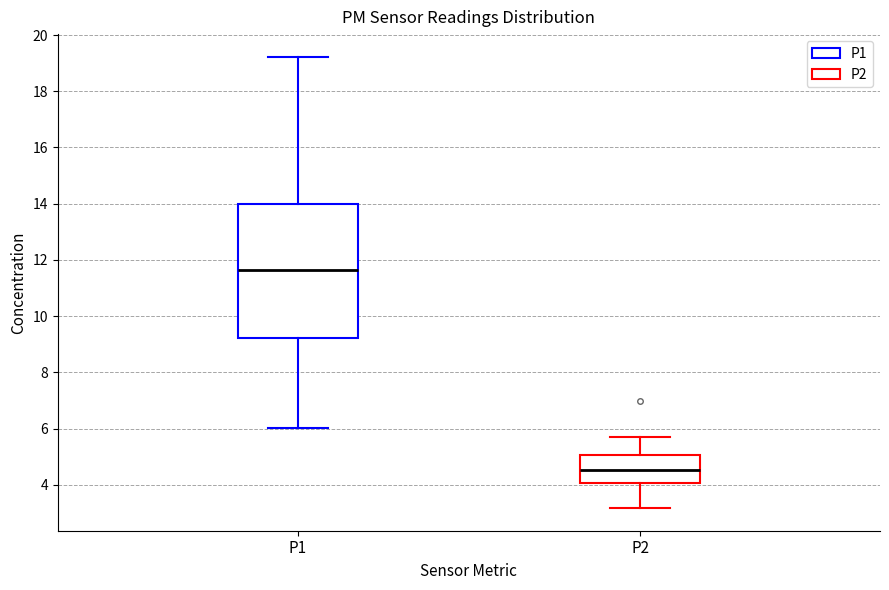

Reading left to right, transcribe this box plot: for each box, give where its median line is, the range the box spans, and where its two whiskers end, as read against the y-axis. The values are not printed on the chart, so give them approximately, as read against the axis.

P1: median 11.6, box 9.2 to 14.0, whiskers 6.0 to 19.2
P2: median 4.6, box 4.0 to 5.0, whiskers 3.2 to 5.8